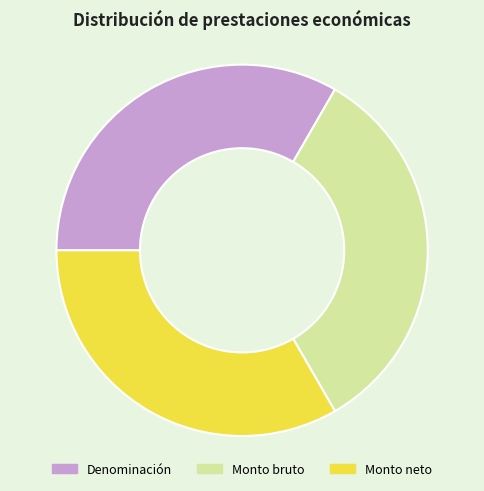

What is the ratio of the value at Monto neto to the value at Monto bruto?

1.0